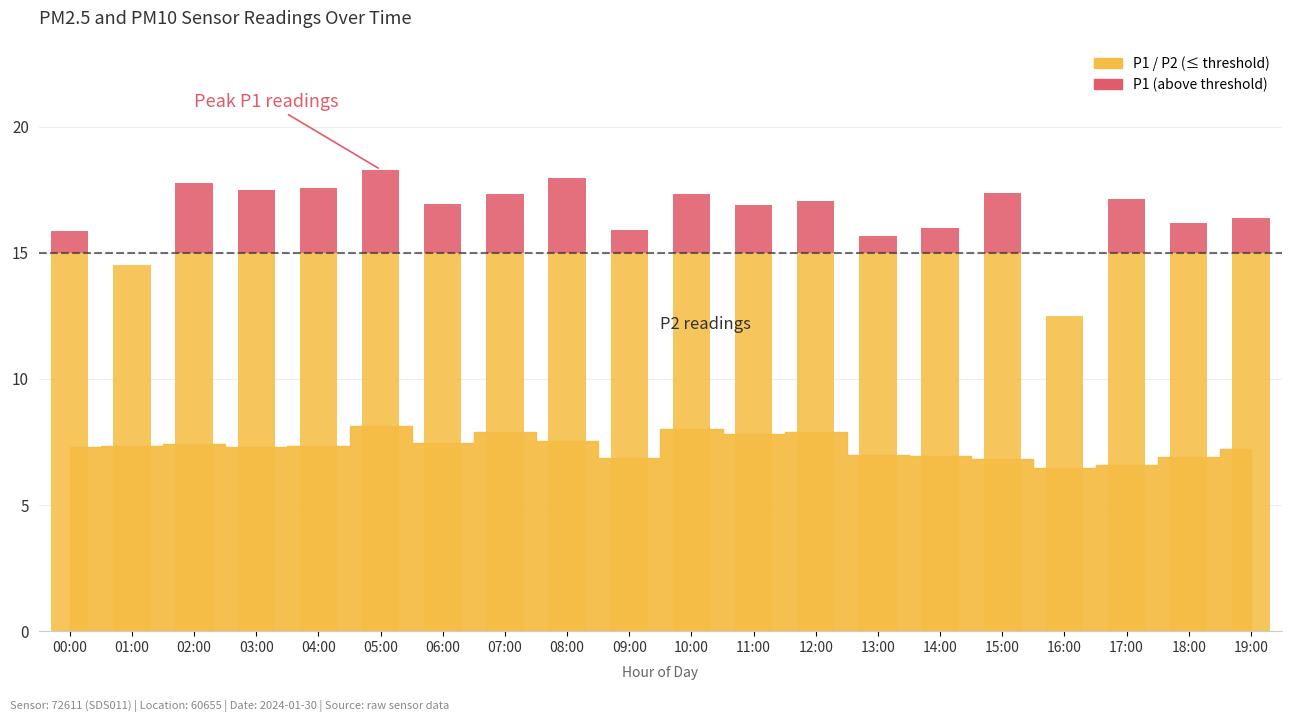

What is the value of the 9th bar from the left?

7.5